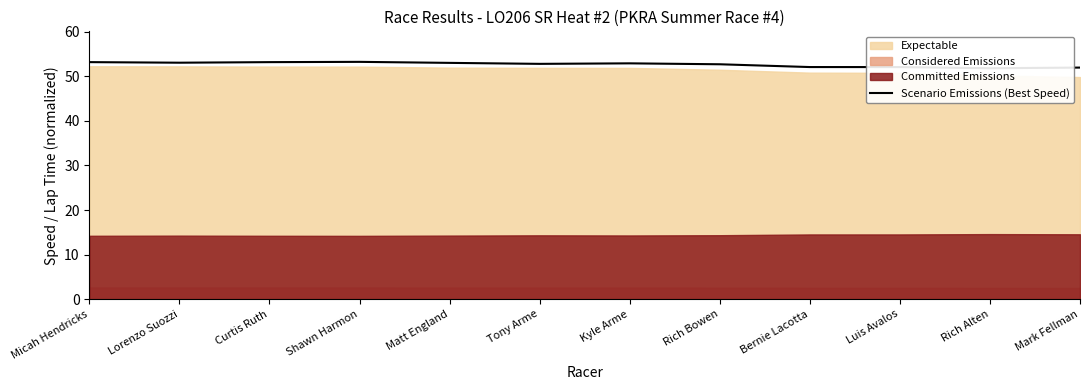

What value does the data have at Matt England?

53.0